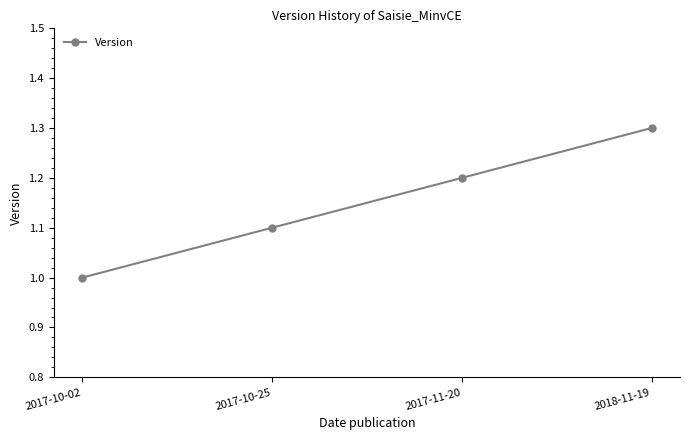

Count the number of categories in the chart.

4